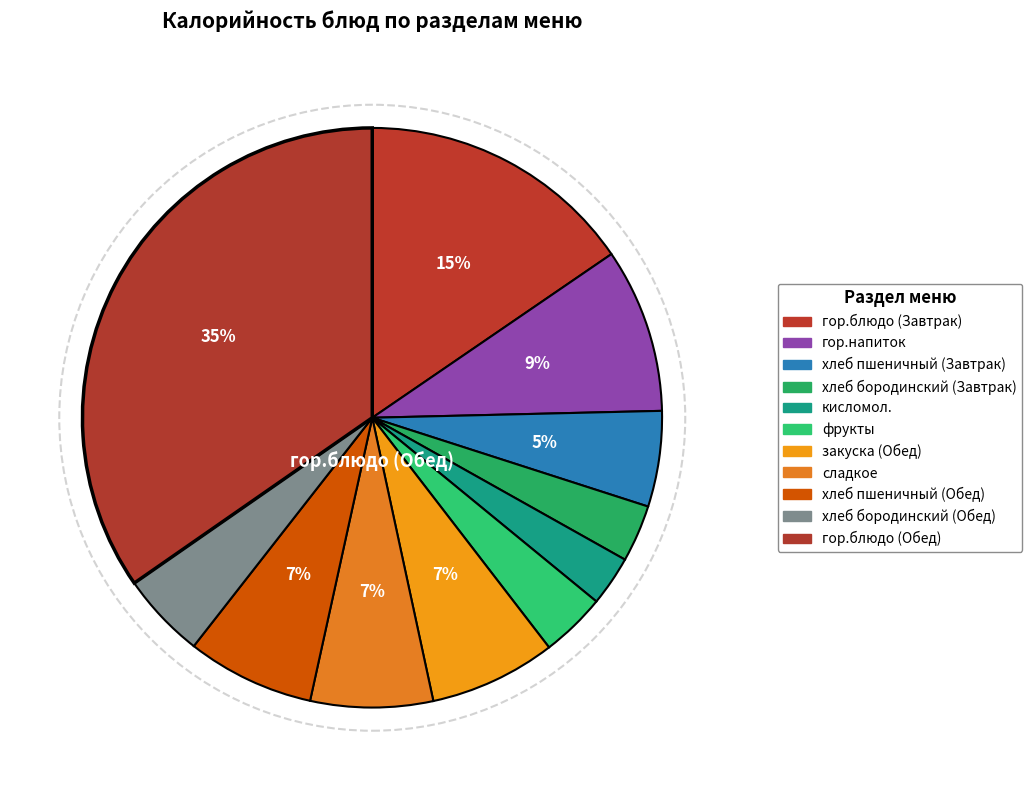

Count the number of slices in the pie.

11